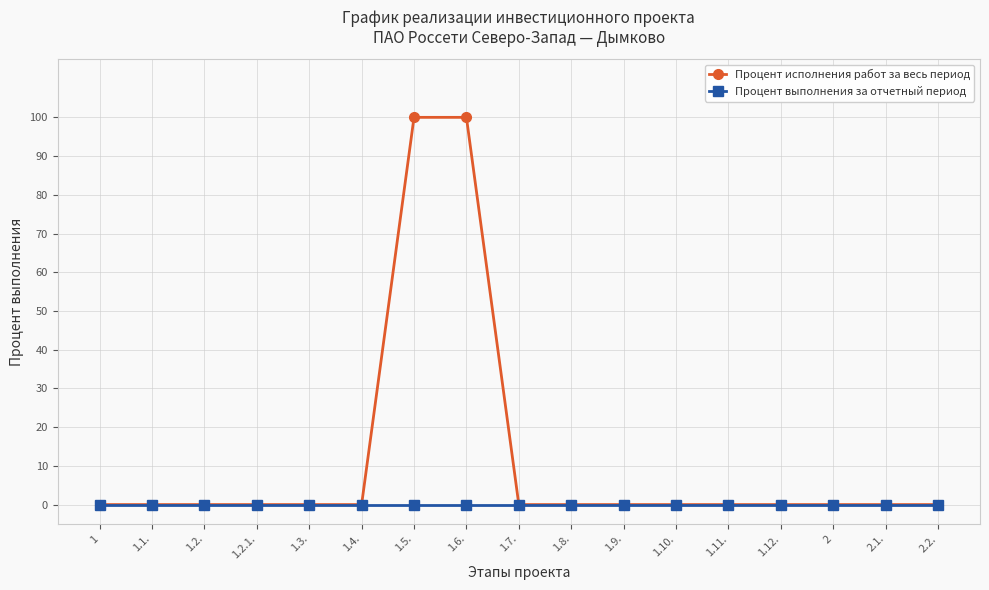

List the series in order of their peak value, lowest first.

Процент выполнения за отчетный период, Процент исполнения работ за весь период